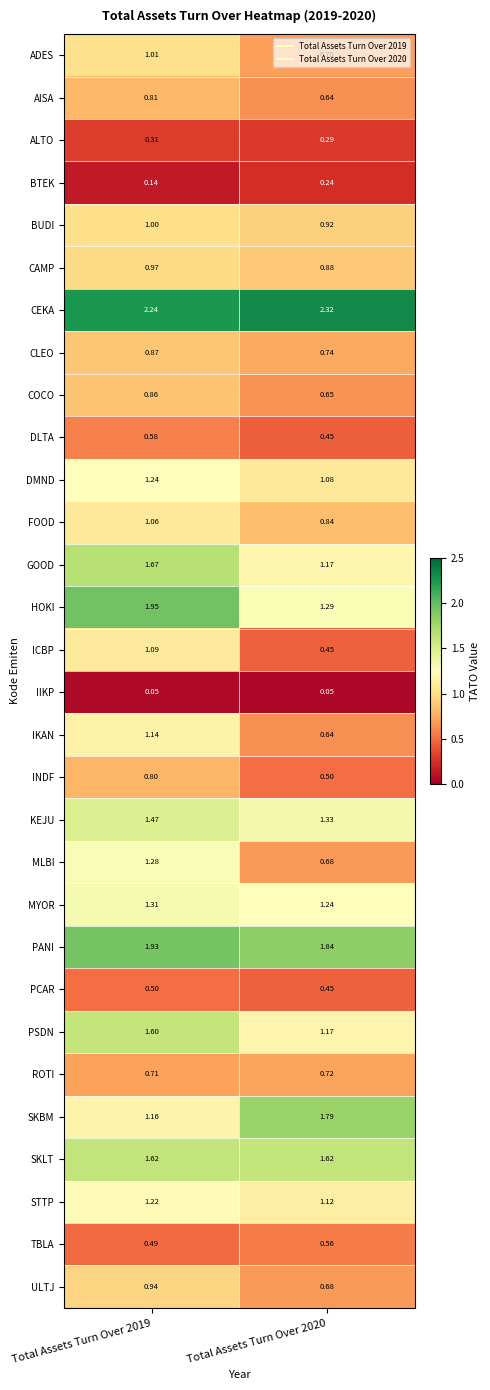

Rank the series at Total Assets Turn Over 2019 from highest to lowest value.

CEKA, HOKI, PANI, GOOD, SKLT, PSDN, KEJU, MYOR, MLBI, DMND, STTP, SKBM, IKAN, ICBP, FOOD, ADES, BUDI, CAMP, ULTJ, CLEO, COCO, AISA, INDF, ROTI, DLTA, PCAR, TBLA, ALTO, BTEK, IIKP